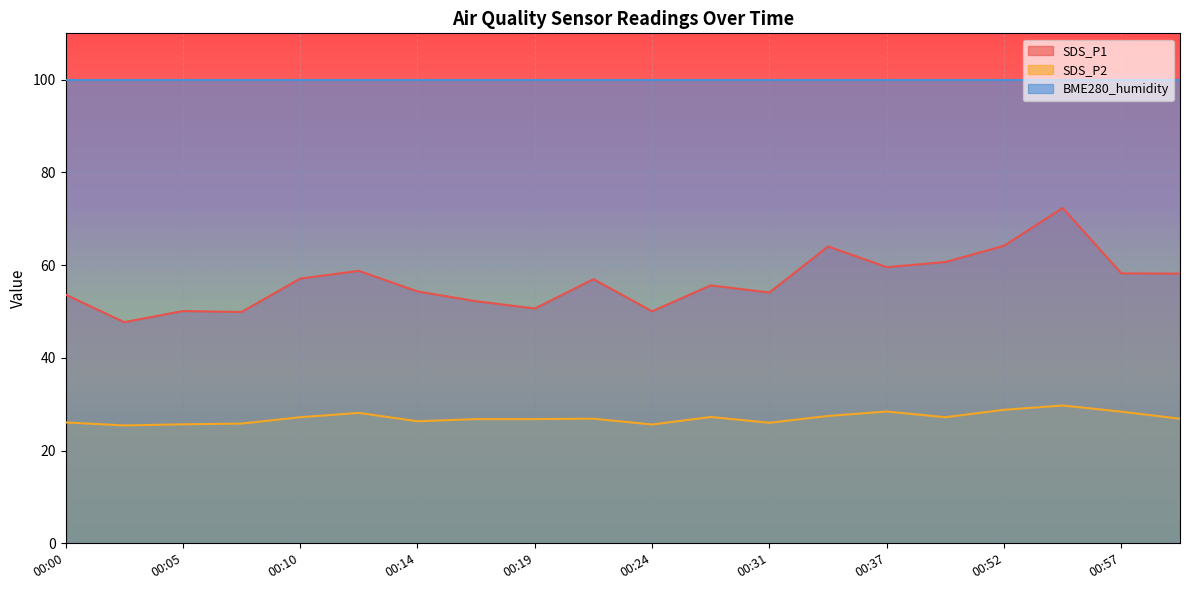

Is the value of SDS_P1 at 00:10 greater than the value of SDS_P2 at 00:00?

Yes